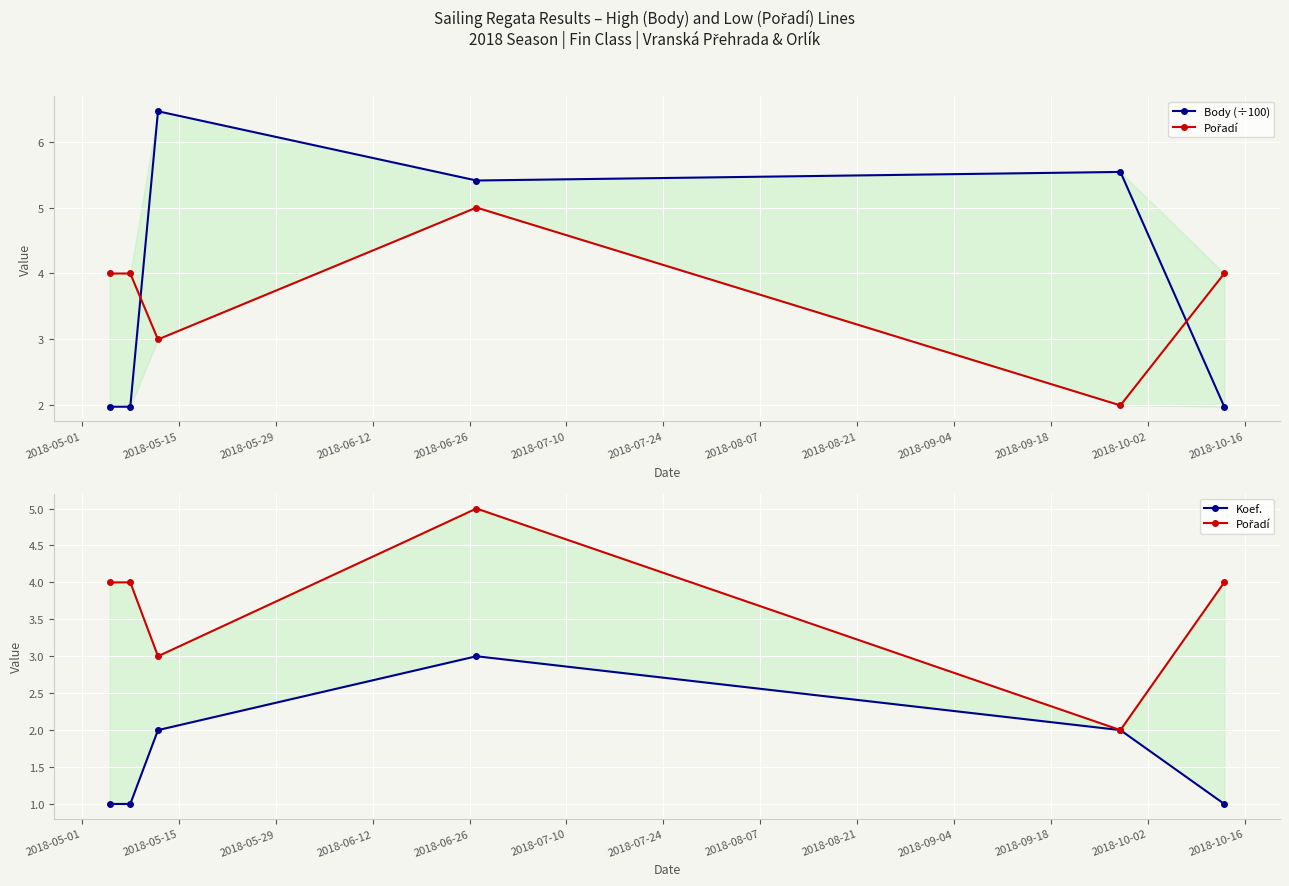

Is the value of Pořadí at 2018-06-26 greater than the value of Body (÷100) at 2018-05-01?

Yes